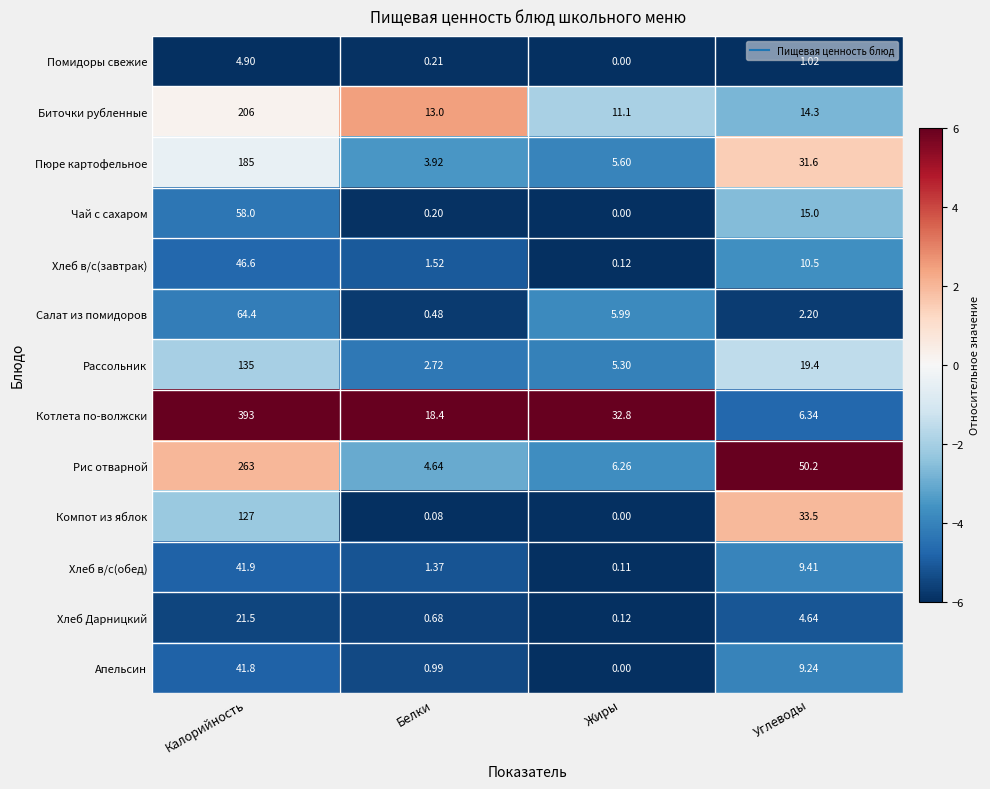

Where is Биточки рубленные nearest to the value 108?

Углеводы